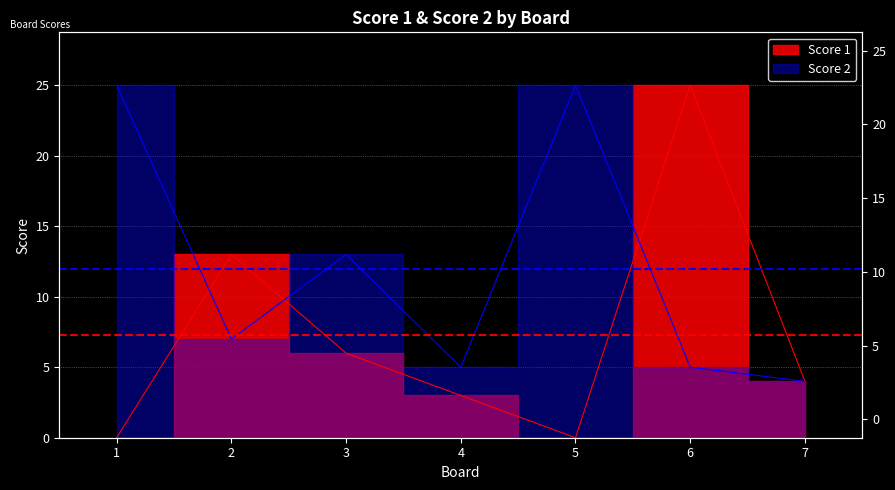

What is the sum of all Score 2 values?

84